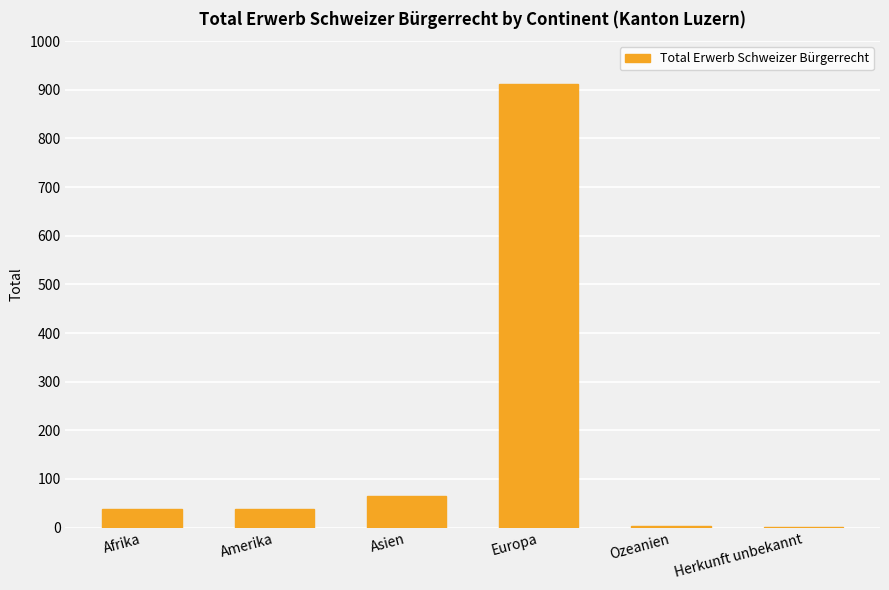

Where is the data nearest to the value 457?

Asien